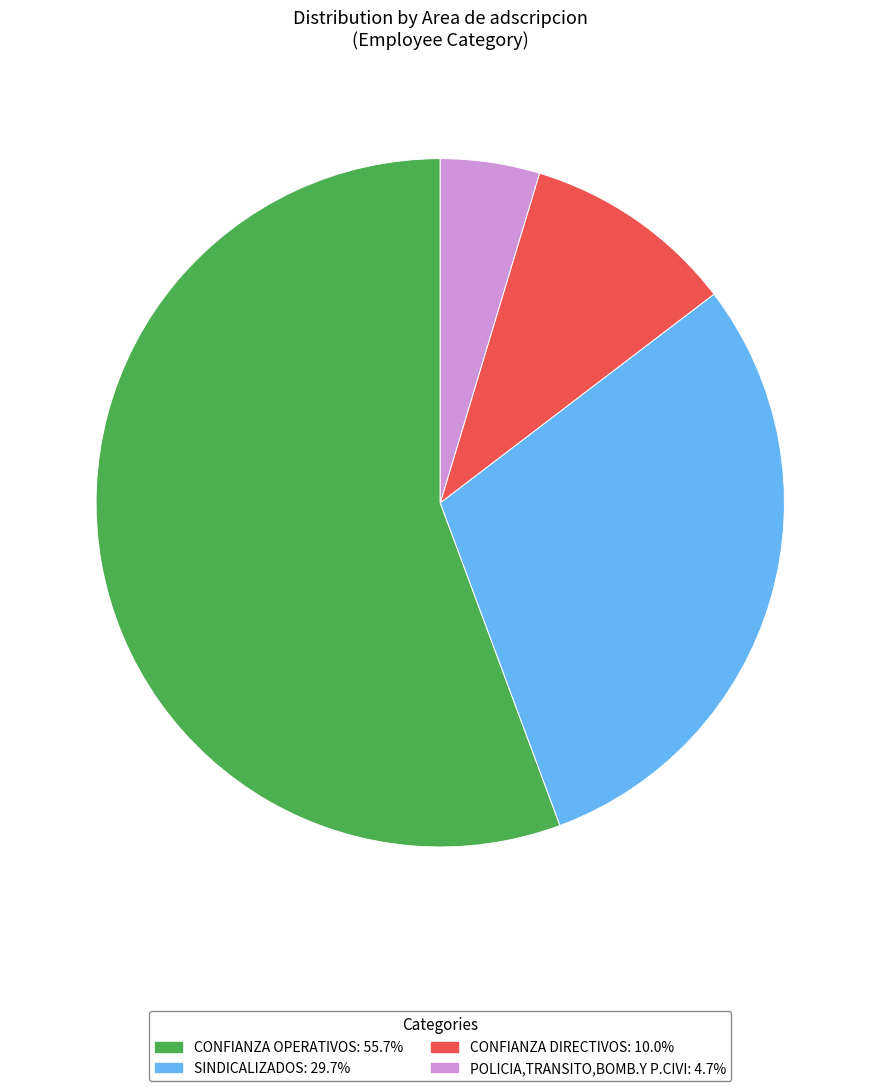

Is SINDICALIZADOS: 29.7% the majority of the pie?

No